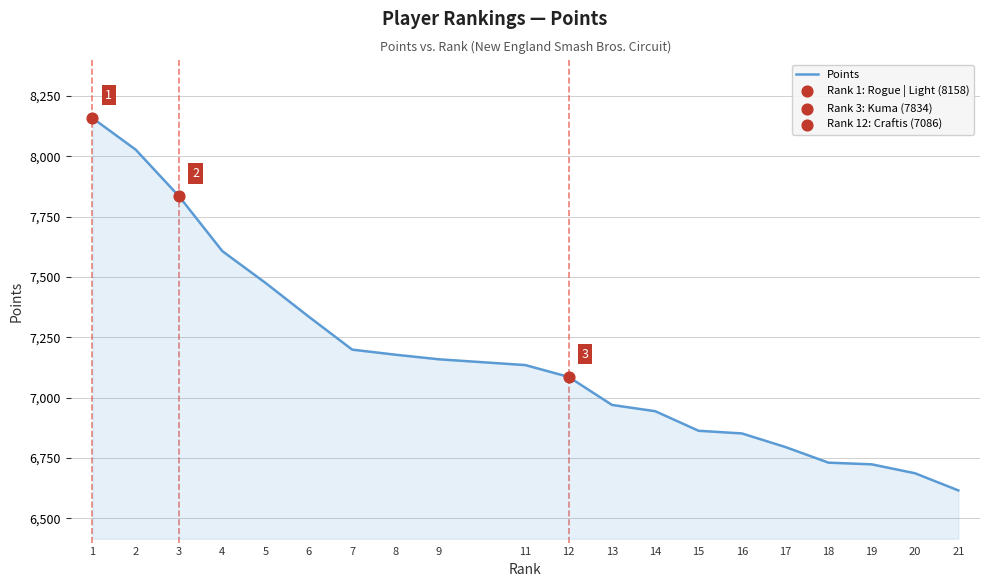

Approximately how many times larger is the value at 20 compared to 13?

1.0